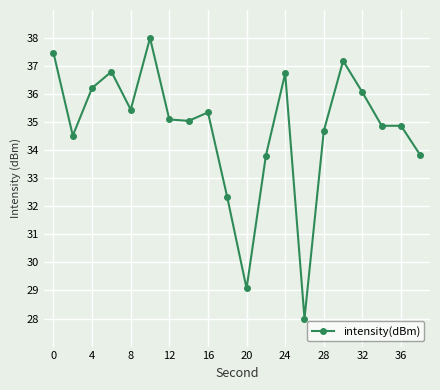

Reading left to right, extract all data points from this chart.

37.5	34.5	36.2	36.8	35.4	38.0	35.1	35.0	35.3	32.3	29.1	33.8	36.7	28.0	34.7	37.2	36.1	34.9	34.9	33.8